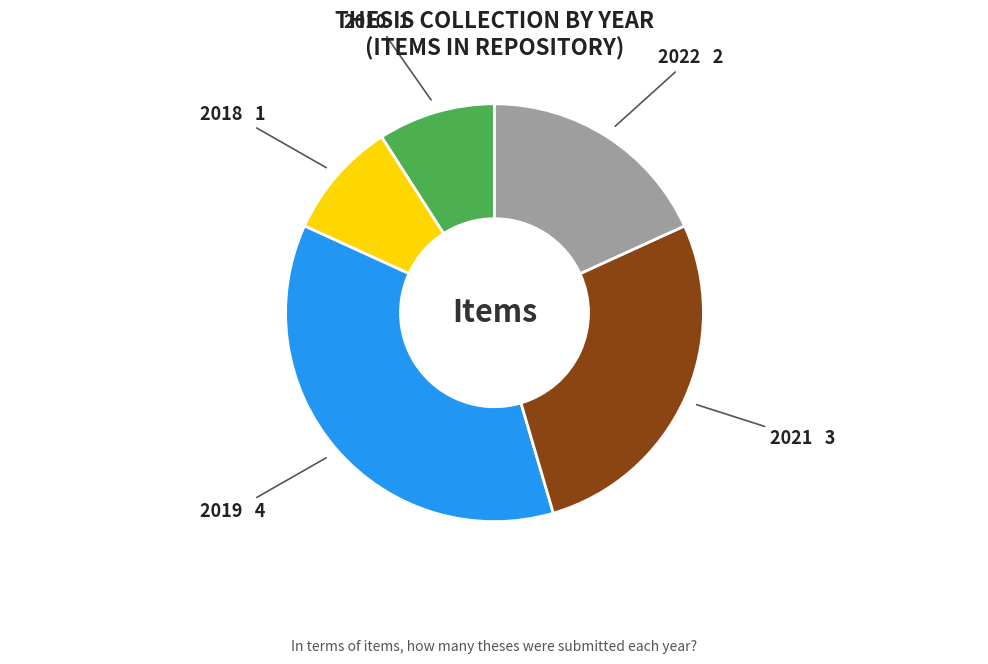

Is there a majority slice in this chart?

No